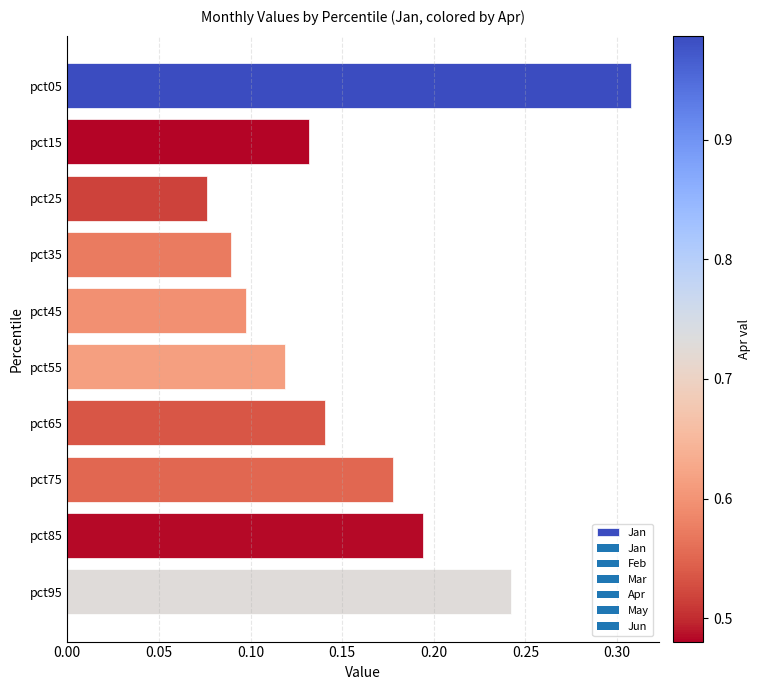

What is the sum of the values at pct95 and pct05?

0.5